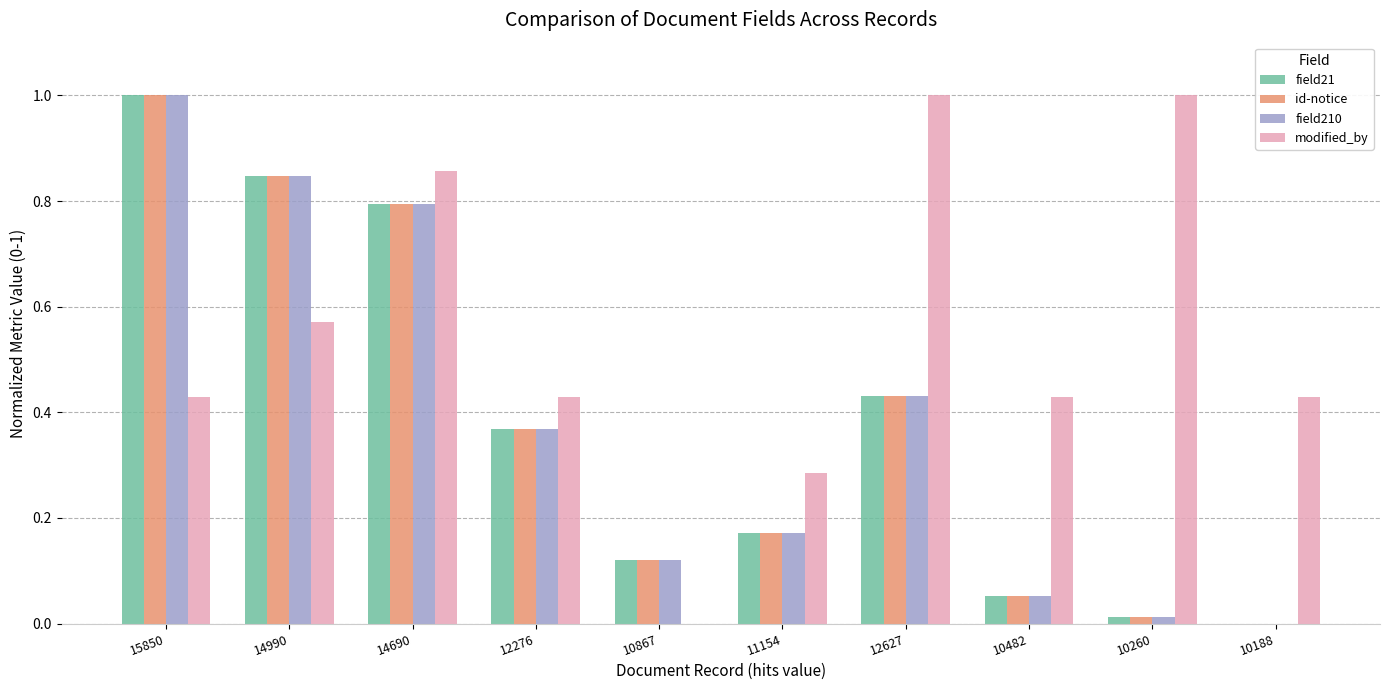

The value of id-notice at 11154 is 0.1. True or false?

False